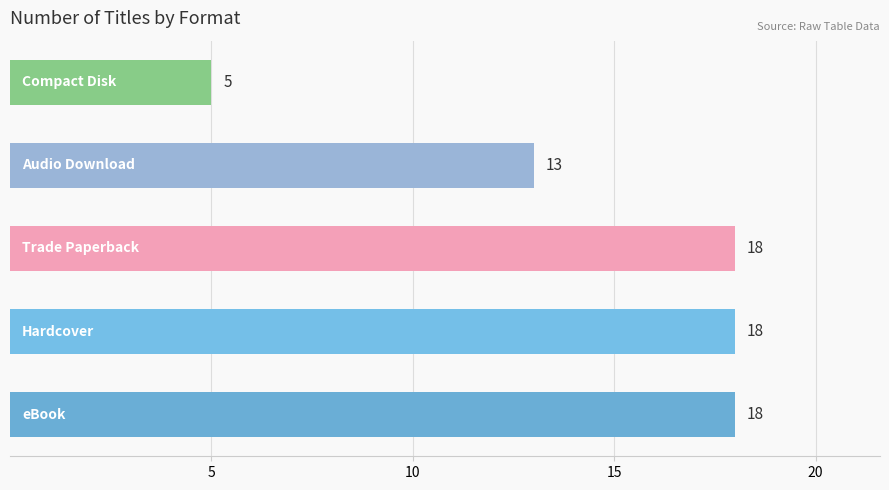

How many data points does each series have?

5